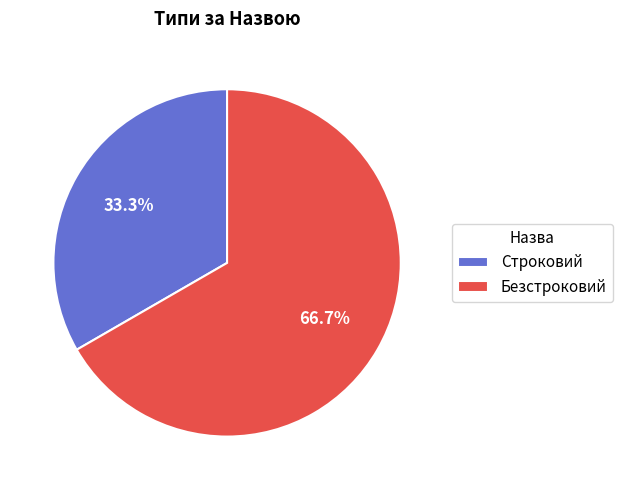

What is the majority slice?

Безстроковий